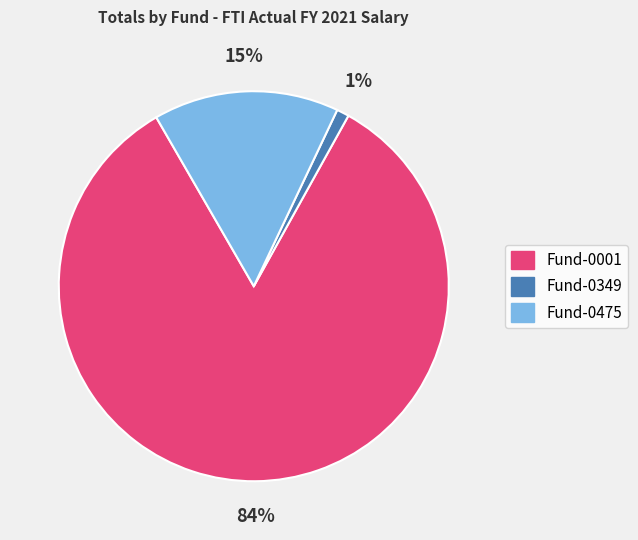

How many segments does this pie chart have?

3